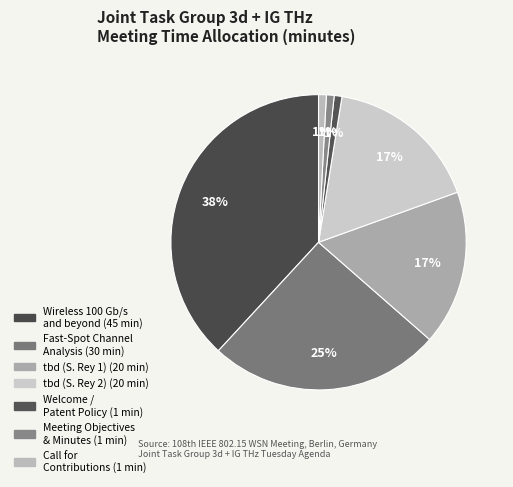

Combined, do tbd (S. Rey 2) and tbd (S. Rey 1) account for over 50%?

No